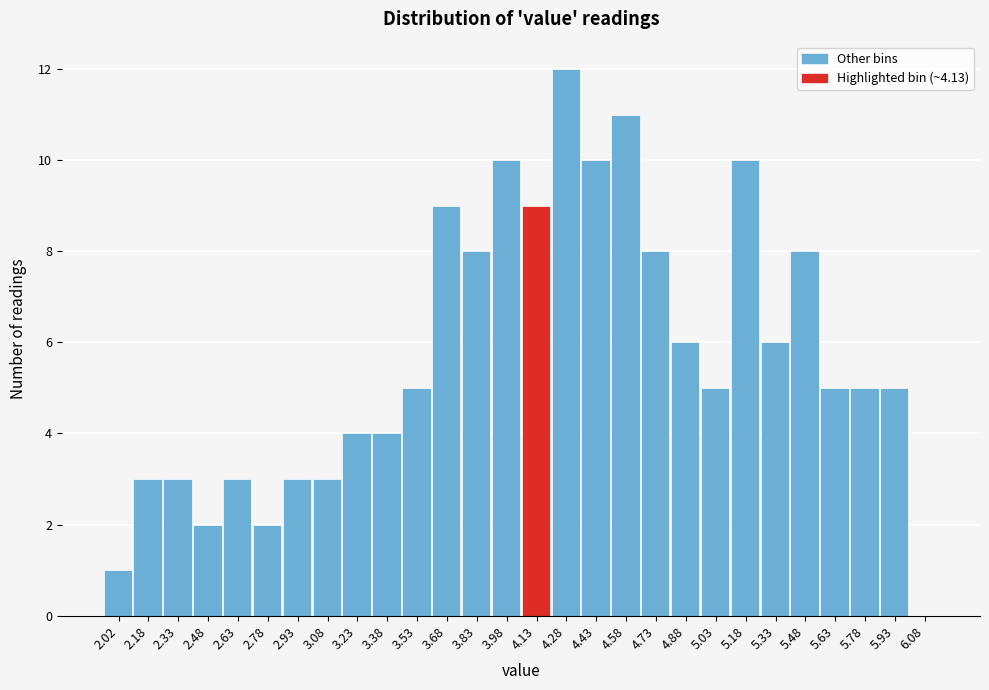

Reading left to right, list every bar in this chart as the range it spans on the x-axis followed by its height. Neither the bar edges nor the heights are printed on the chart, so give them approximately, as read against the axes.

1.95 to 2.10: 1
2.10 to 2.25: 3
2.25 to 2.40: 3
2.40 to 2.55: 2
2.55 to 2.70: 3
2.70 to 2.85: 2
2.85 to 3.00: 3
3.00 to 3.15: 3
3.15 to 3.30: 4
3.30 to 3.45: 4
3.45 to 3.60: 5
3.60 to 3.75: 9
3.75 to 3.90: 8
3.90 to 4.05: 10
4.05 to 4.20: 9
4.20 to 4.35: 12
4.35 to 4.50: 10
4.50 to 4.65: 11
4.65 to 4.80: 8
4.80 to 4.95: 6
4.95 to 5.10: 5
5.10 to 5.25: 10
5.25 to 5.40: 6
5.40 to 5.55: 8
5.55 to 5.70: 5
5.70 to 5.85: 5
5.85 to 6.00: 5
6.00 to 6.15: 0